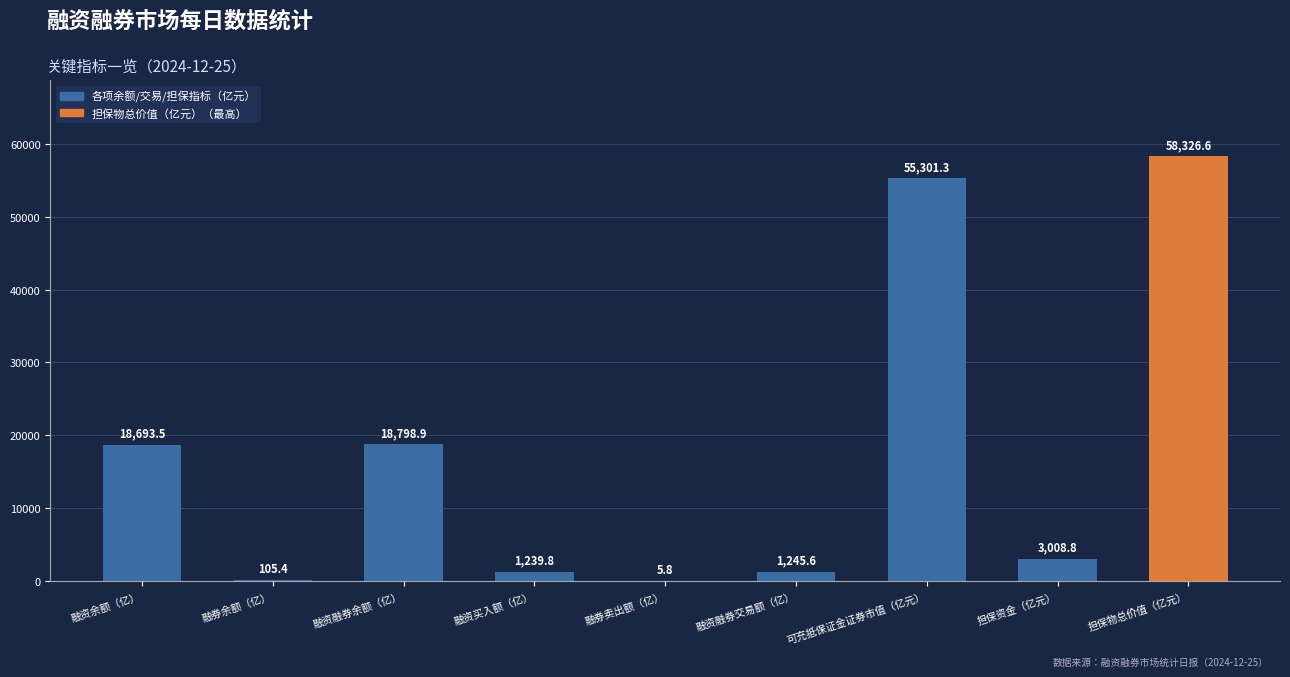

Approximately how many times larger is the value at 可充抵保证金证券市值（亿元） compared to 融资融券交易额（亿）?

44.4